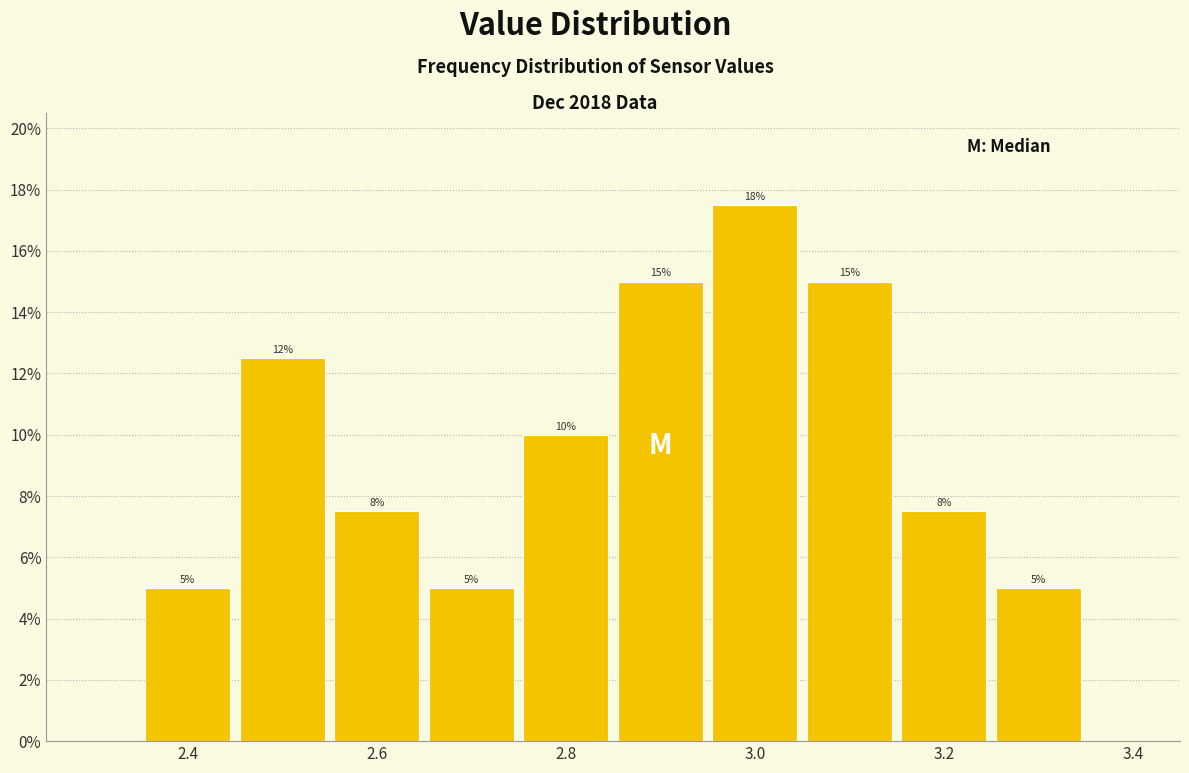

Over which range of the x-axis is the bar tallest?

2.95 to 3.05